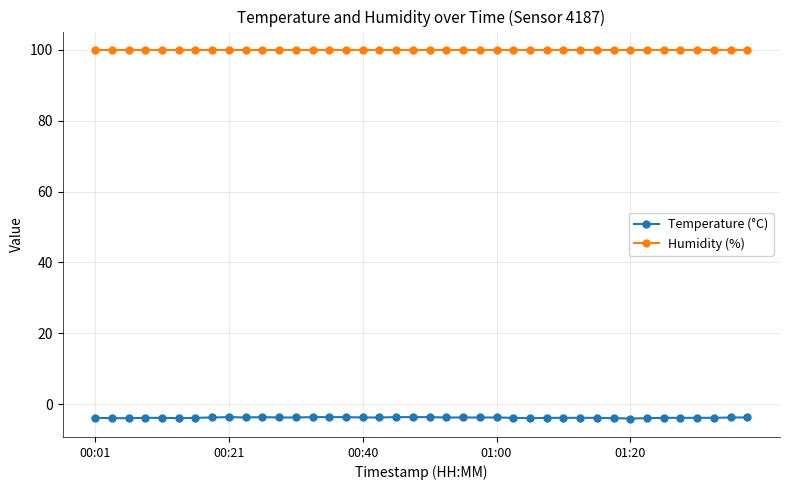

What is the smallest value displayed?

-4.0